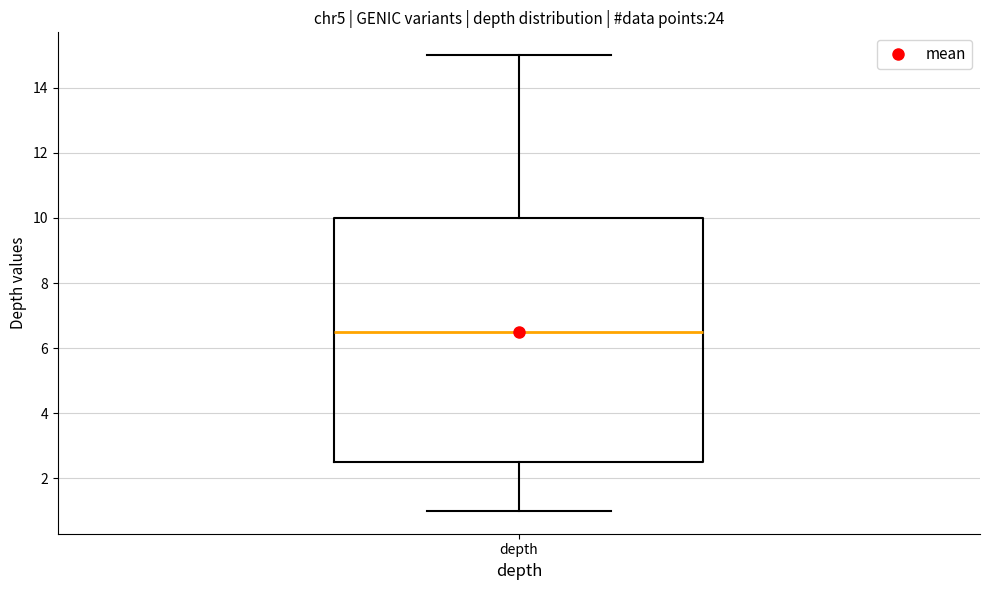

Transcribe this box plot: give where the median line is, the range the box spans, and where the two whiskers end, as read against the y-axis. The values are not printed on the chart, so give them approximately, as read against the axis.

median 6.6, box 2.6 to 10.0, whiskers 1.0 to 15.0